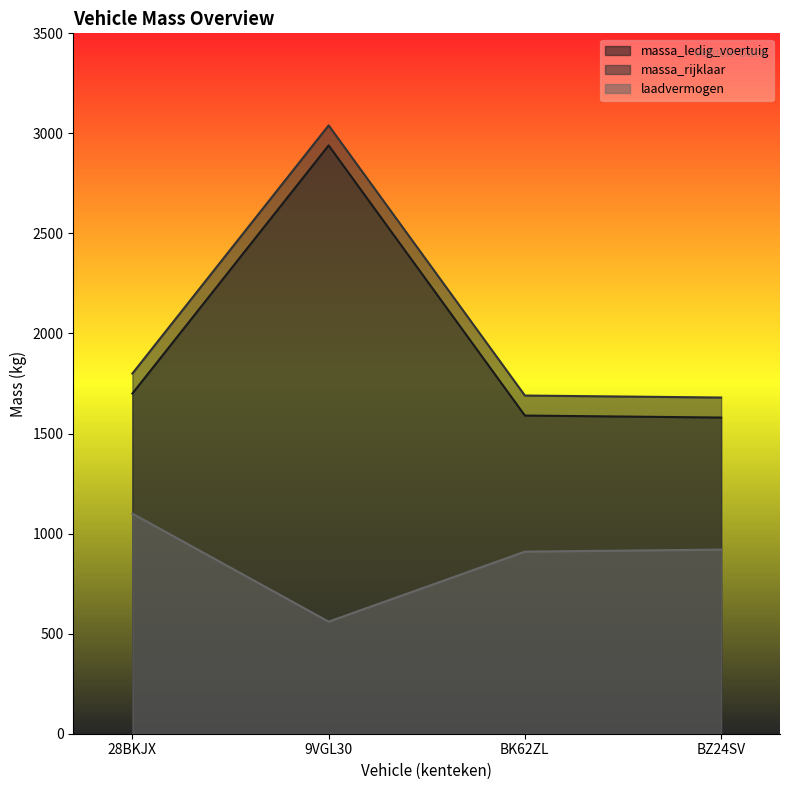

What position from the right is BK62ZL?

2